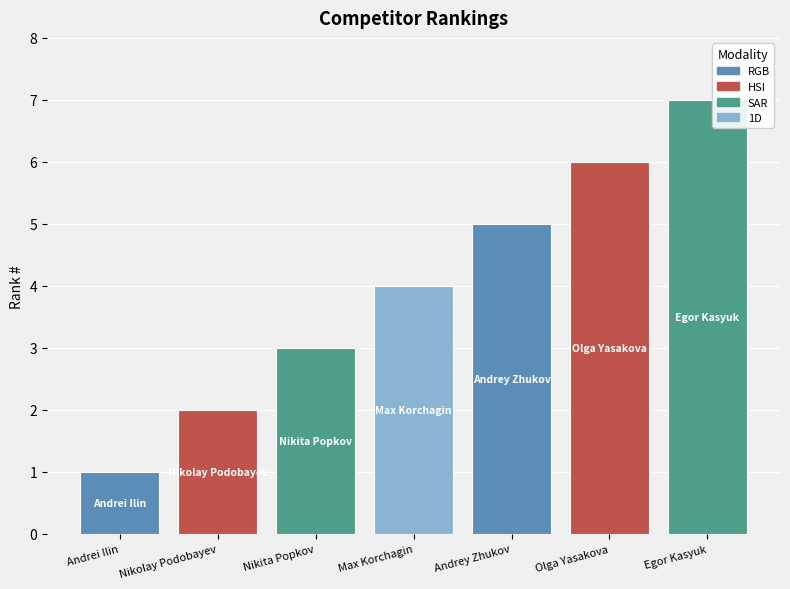

What is the change in value from Andrei Ilin to Egor Kasyuk?

+6